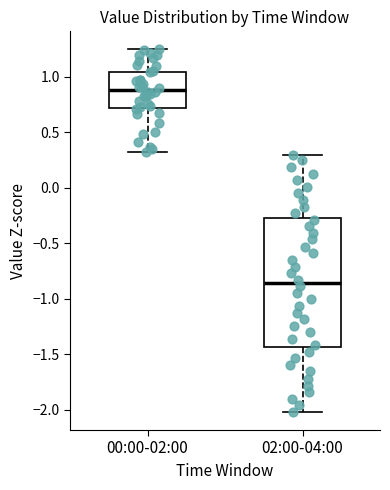

Where does the median line of the box for 00:00-02:00 sit on the y-axis? The values are not printed on the chart, so give them approximately, as read against the axis.

0.90